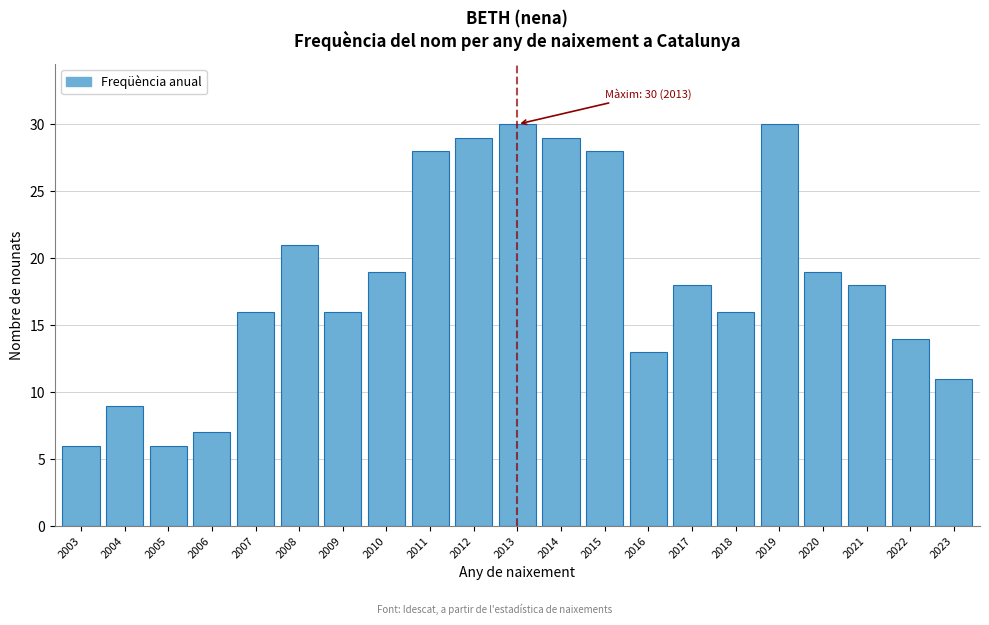

Reading left to right, extract all data points from this chart.

6	9	6	7	16	21	16	19	28	29	30	29	28	13	18	16	30	19	18	14	11